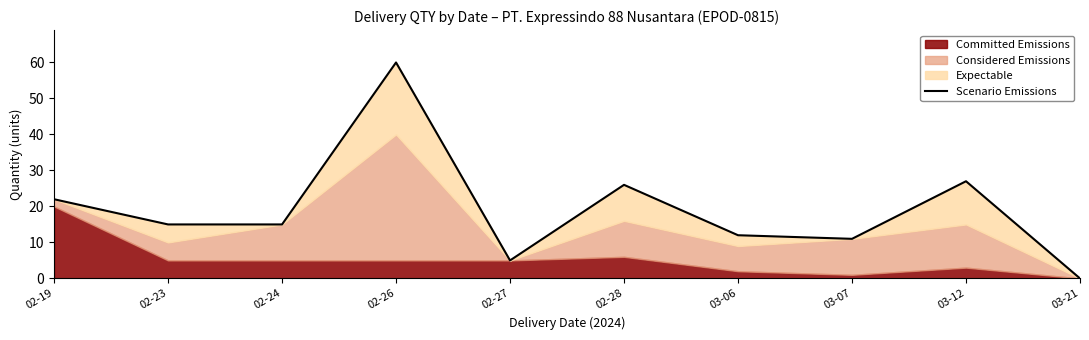

True or false: the data shows 15 at 02-23.

True